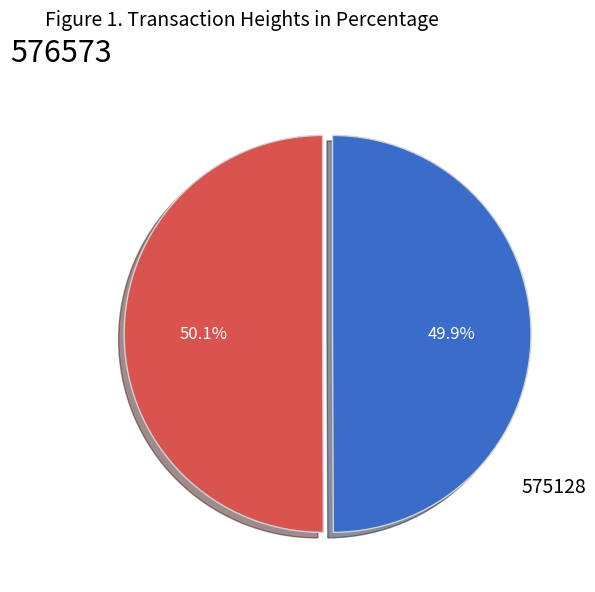

Is there any slice that represents more than half of the pie?

Yes